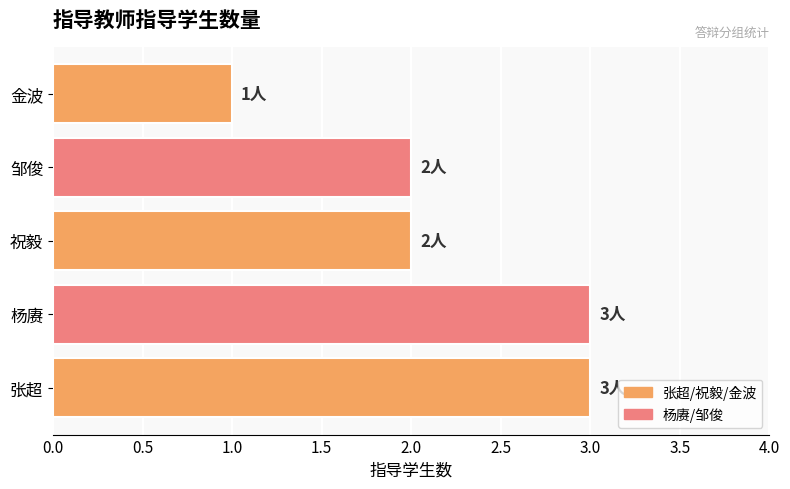

Between 杨赓 and 金波, which is larger?

杨赓